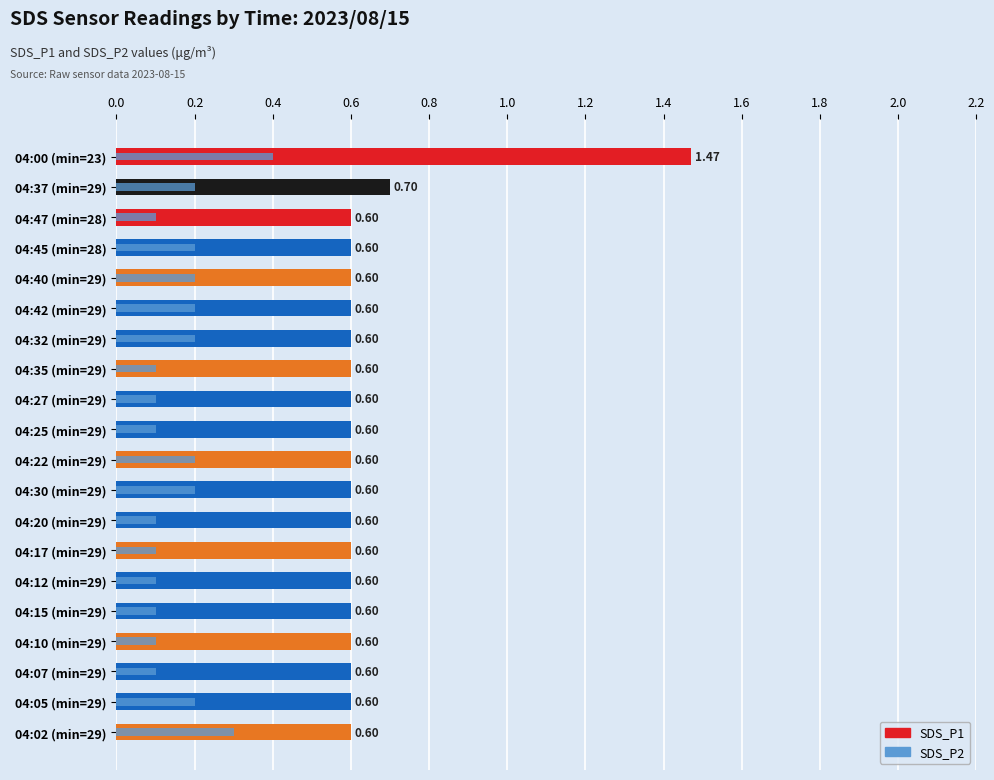

Which series changed the most between 04:07 (min=29) and 04:02 (min=29)?

SDS_P2